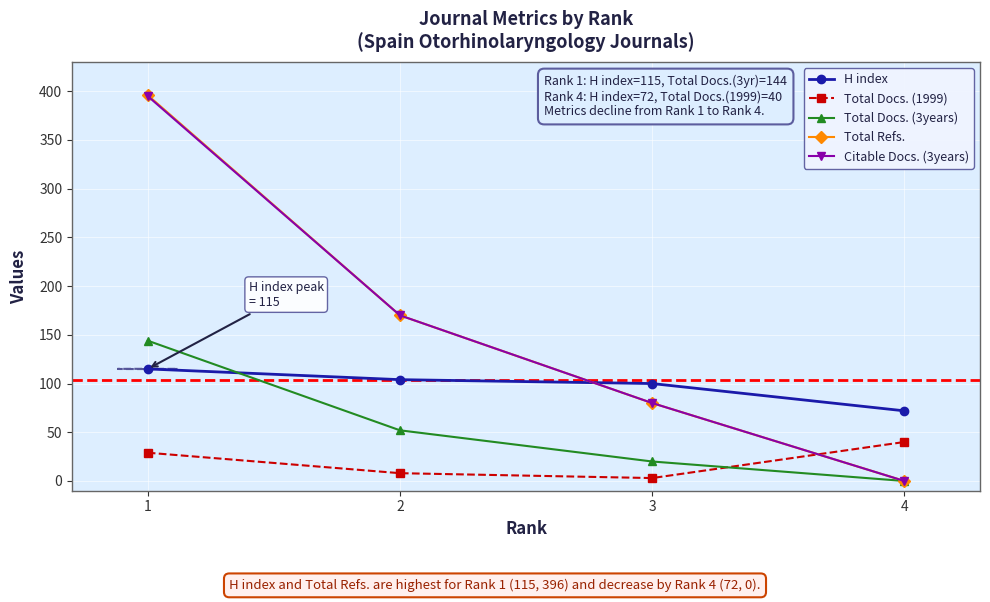

How many interior local valleys does the Total Docs. (1999) series have?

1